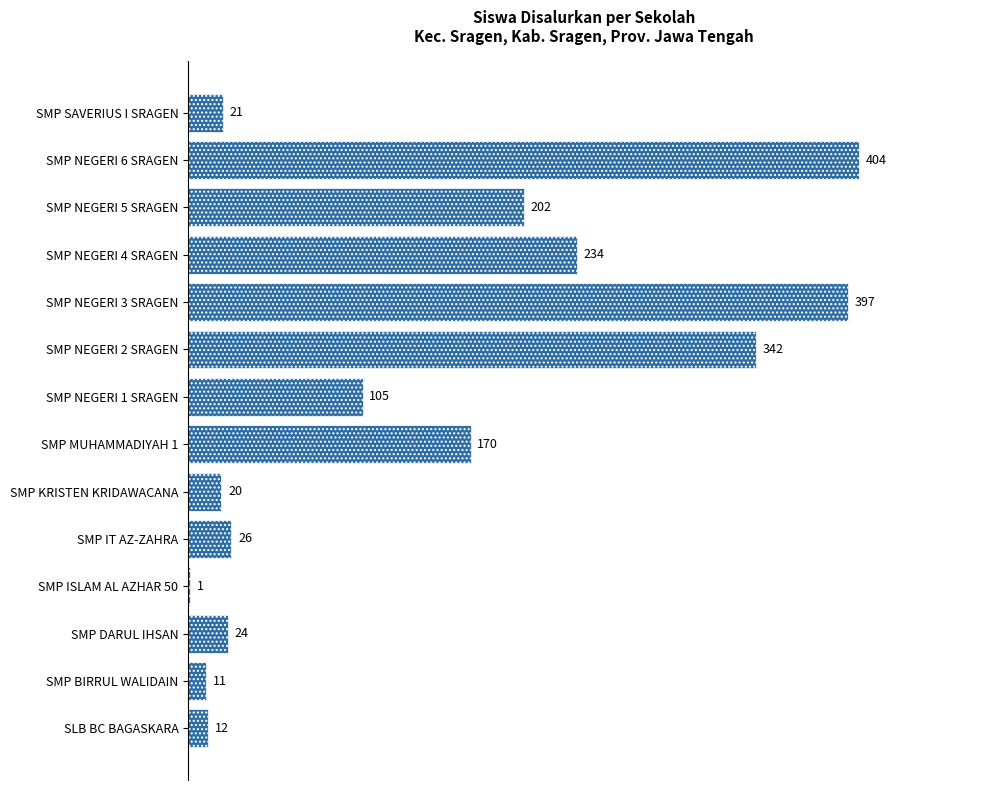

Where is the data nearest to the value 202?

SMP NEGERI 5 SRAGEN